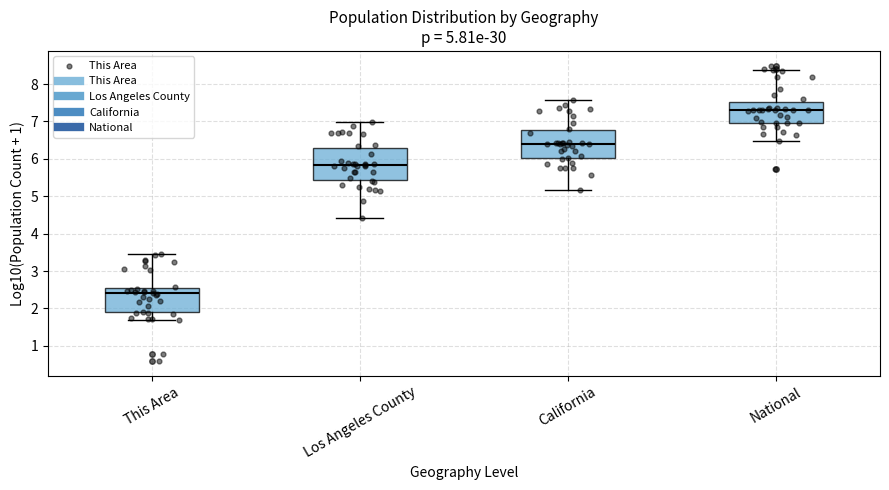

Which box's median line is the lowest?

This Area